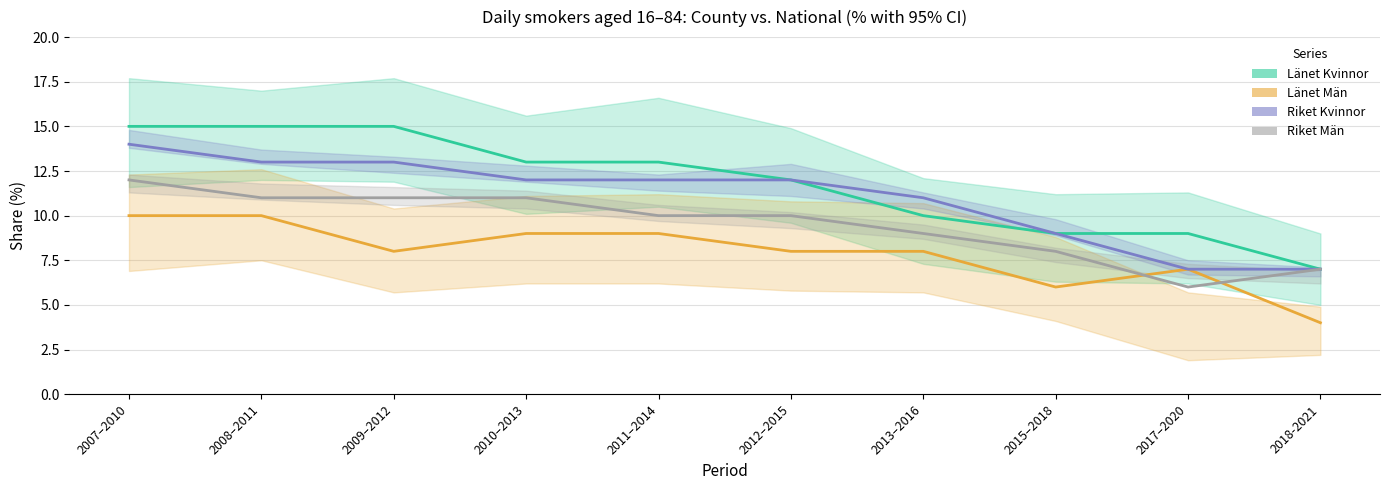

True or false: Länet Män and Riket Män cross at least once.

True